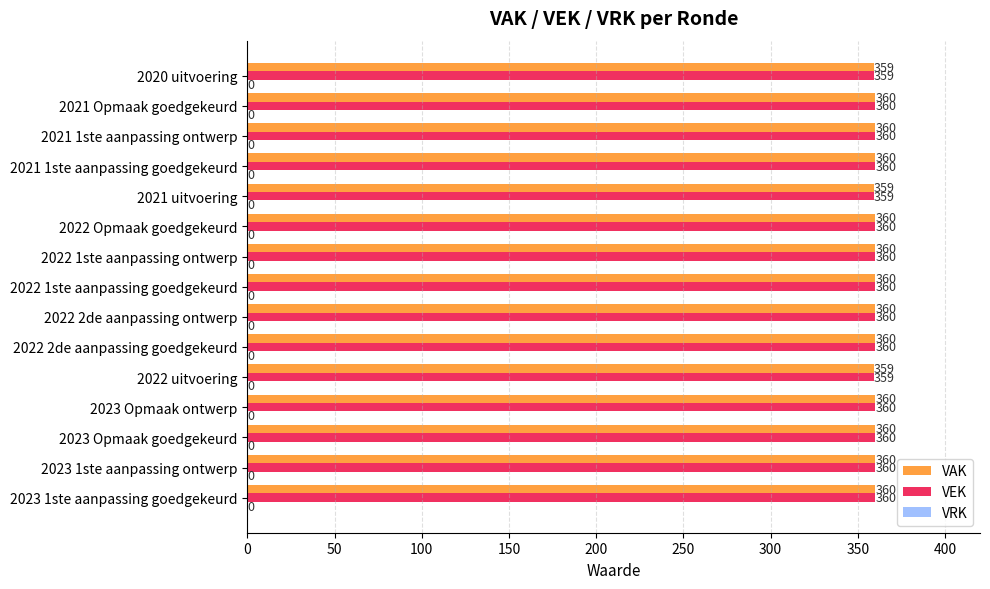

Count the VAK values in the range 360 to 361.

12